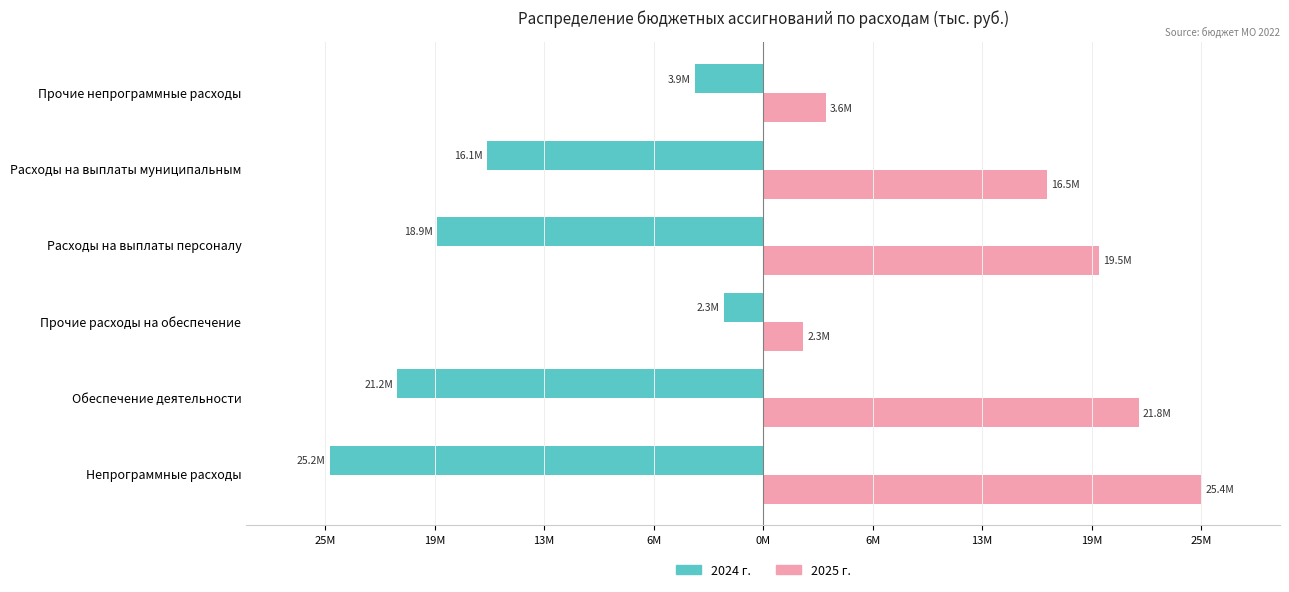

What are all the series names shown in the legend?

2024 г., 2025 г.